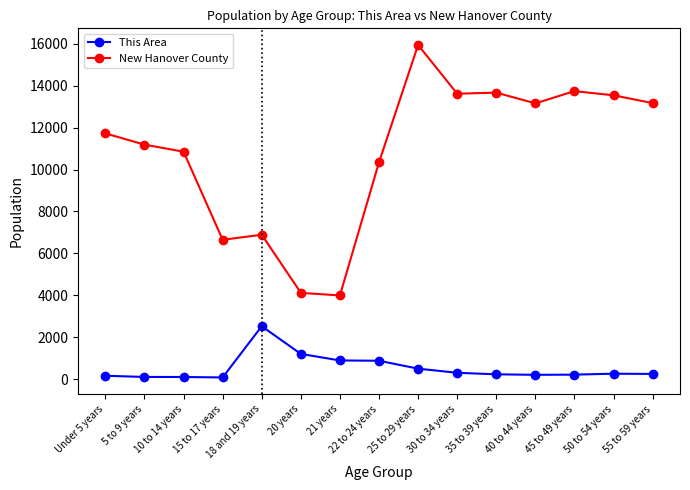

What is the label of the 2nd point from the right?

50 to 54 years